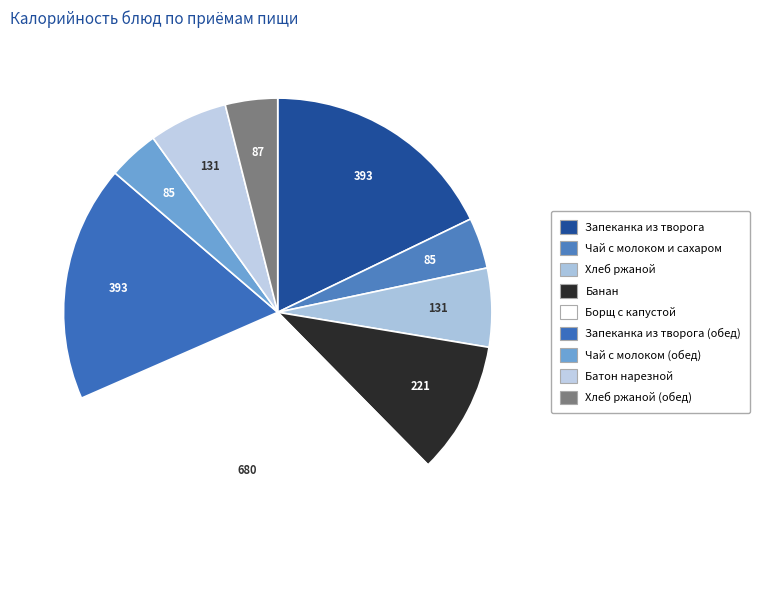

Count the number of slices in the pie.

9